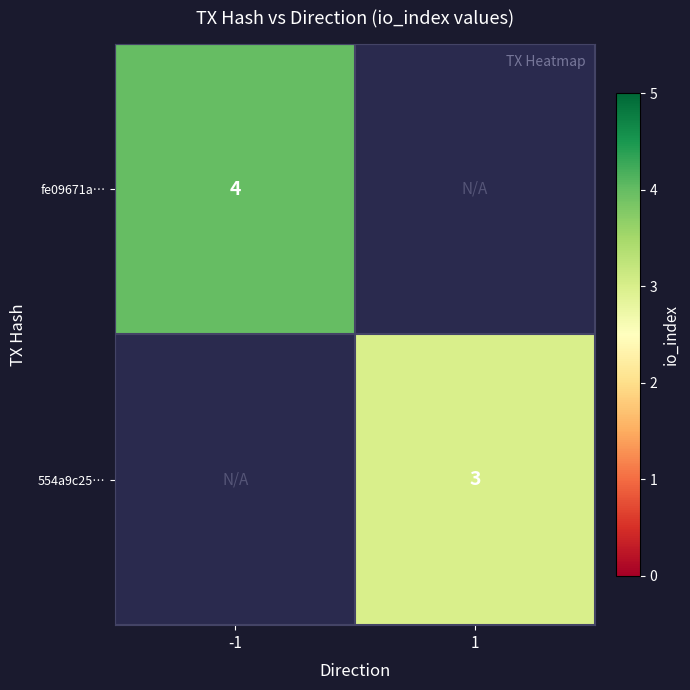

The fe09671a… series shows 4 at -1. True or false?

True